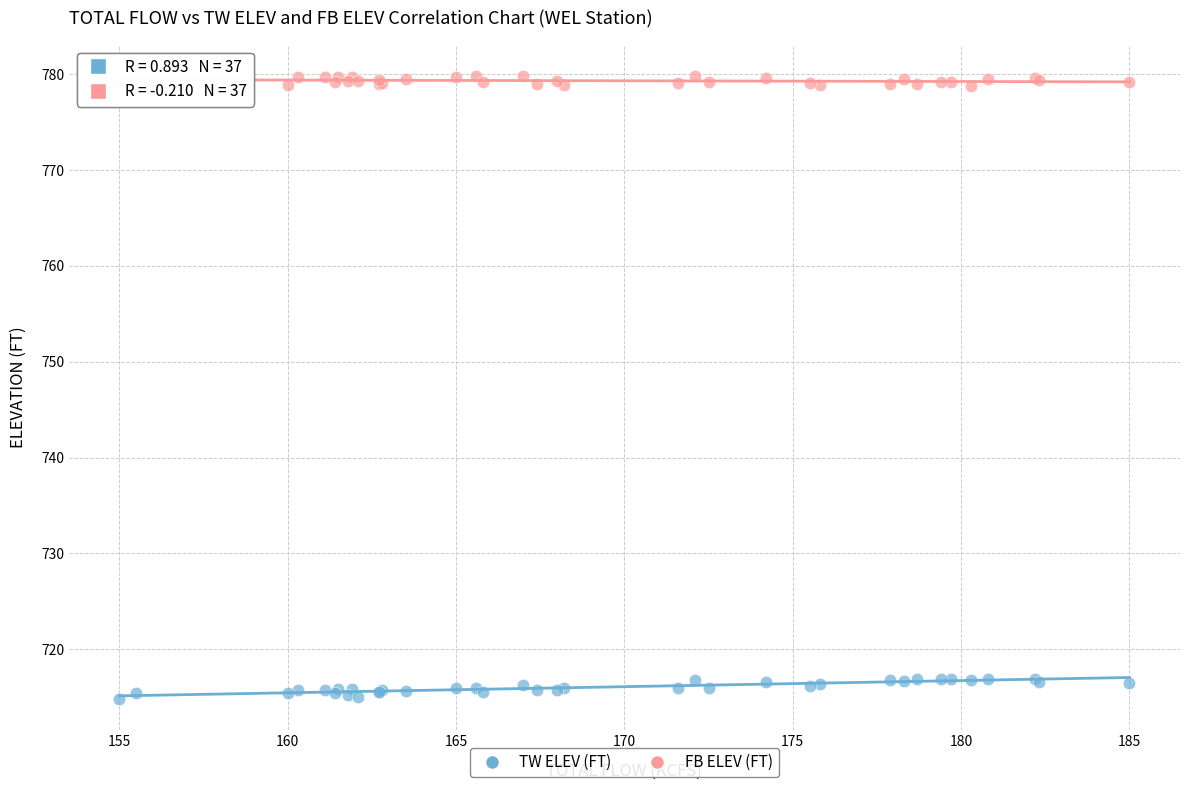

Which series has the widest spread of Y values?

TW ELEV (FT)